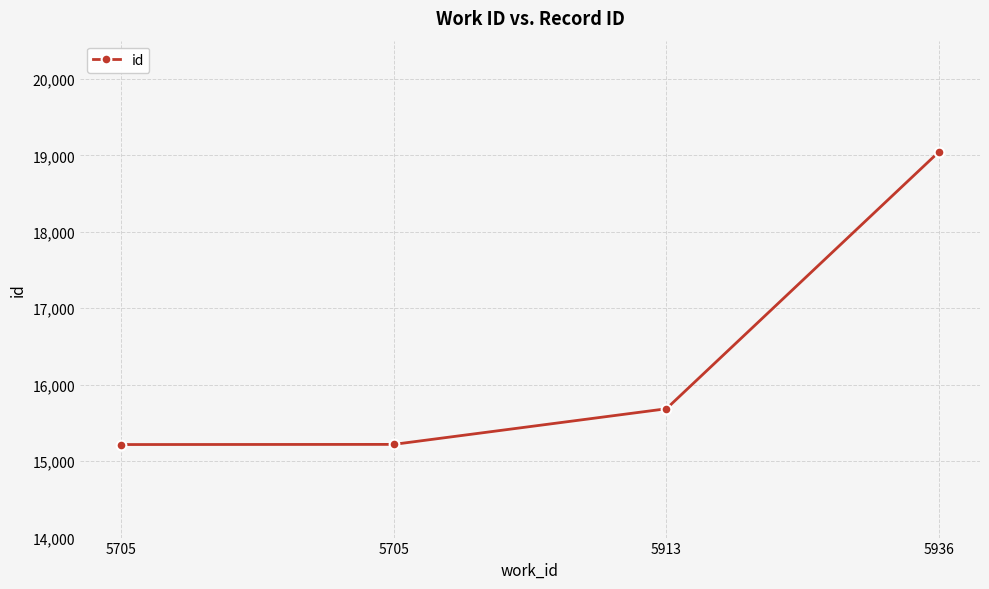

What is the difference between the maximum and minimum values?

3831